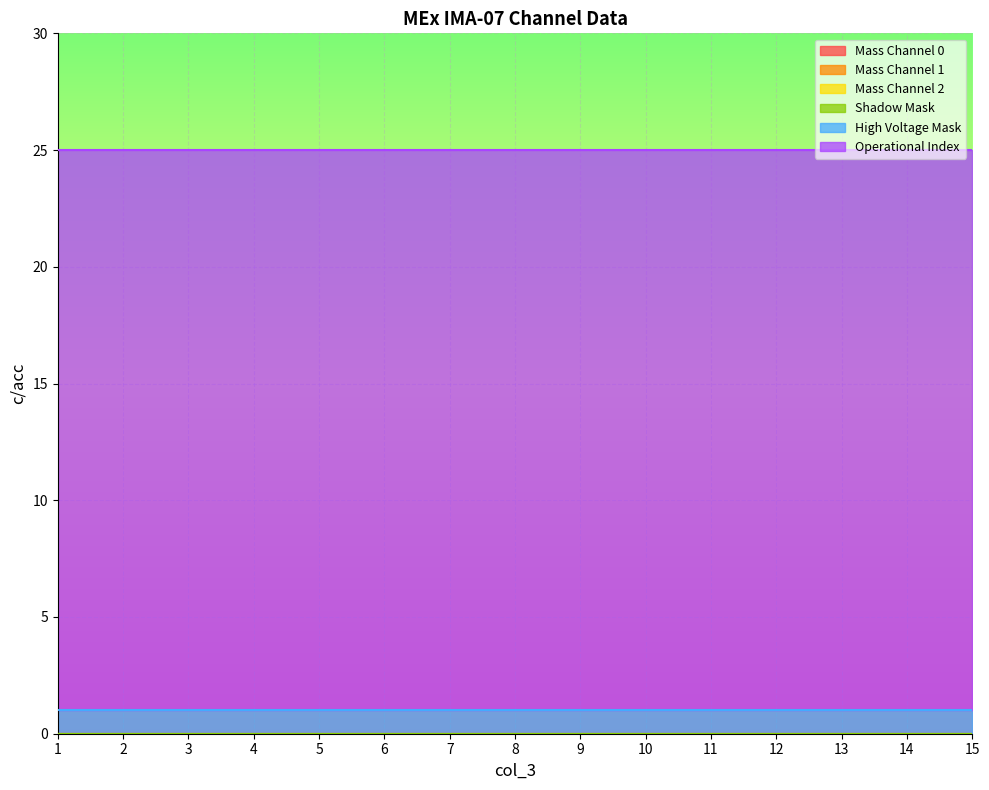

What is the greatest value displayed?

24